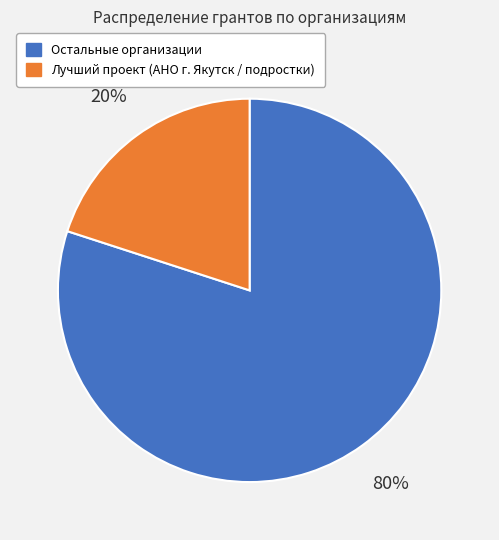

Is there any slice that represents more than half of the pie?

Yes